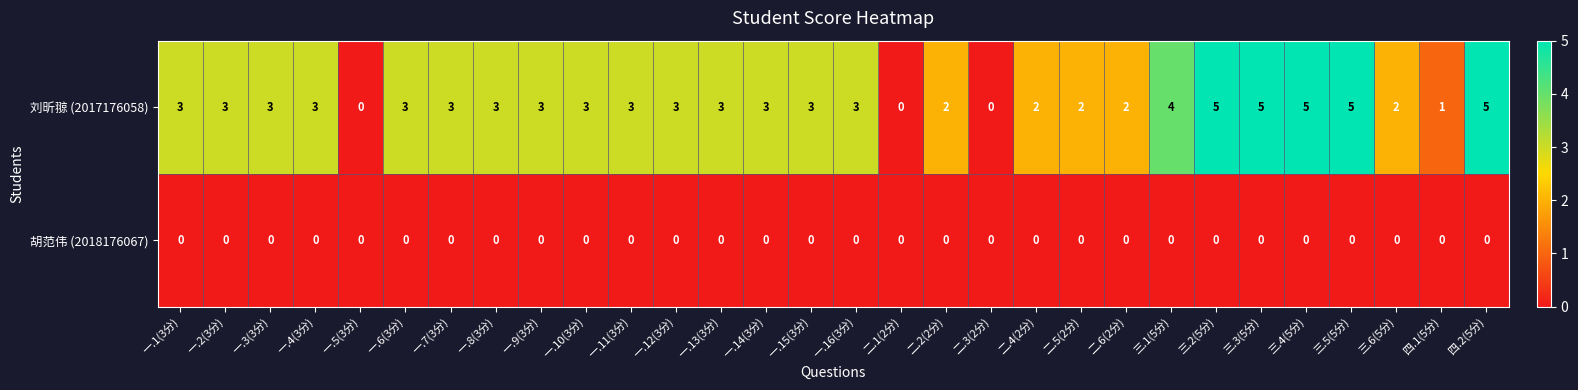

How many 刘昕翞 (2017176058) values are between 2 and 3?

20